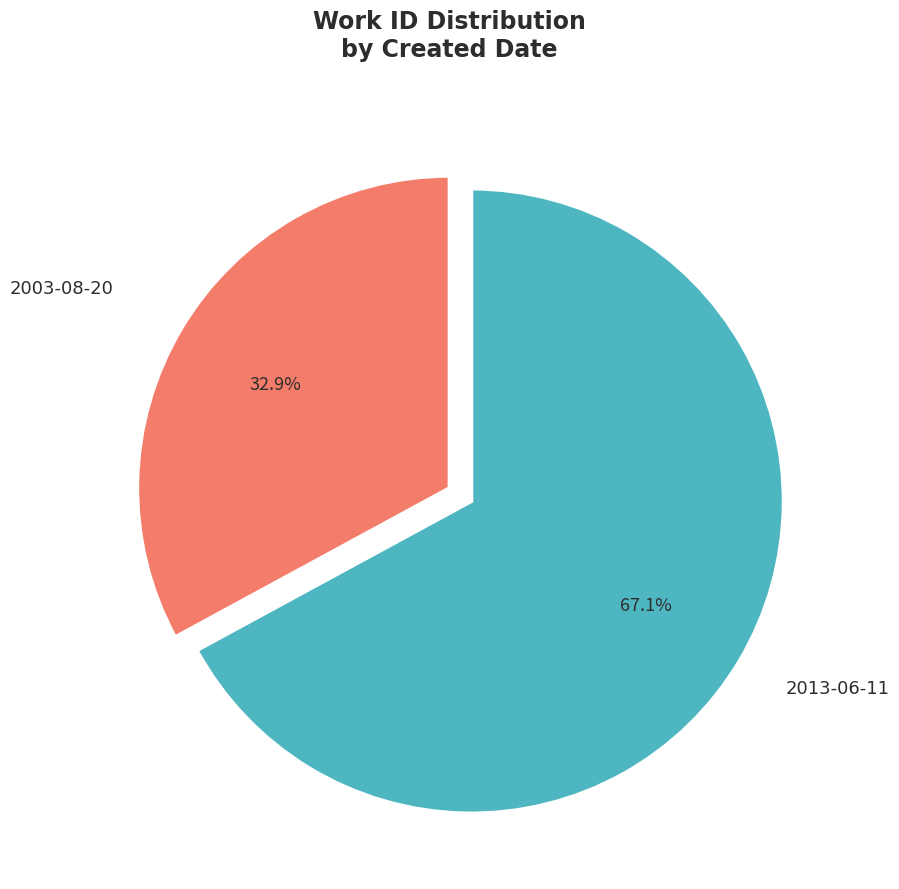

Which slice represents more than half of the pie?

2013-06-11